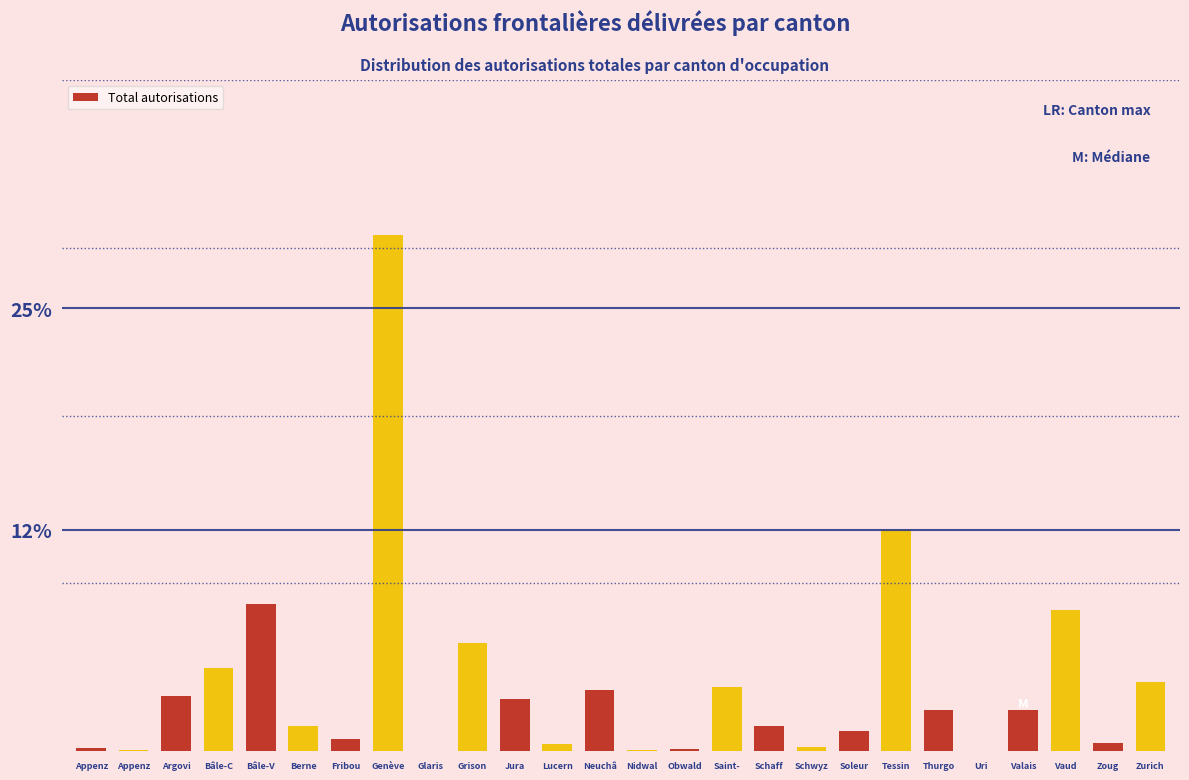

Are the bars horizontal?

No